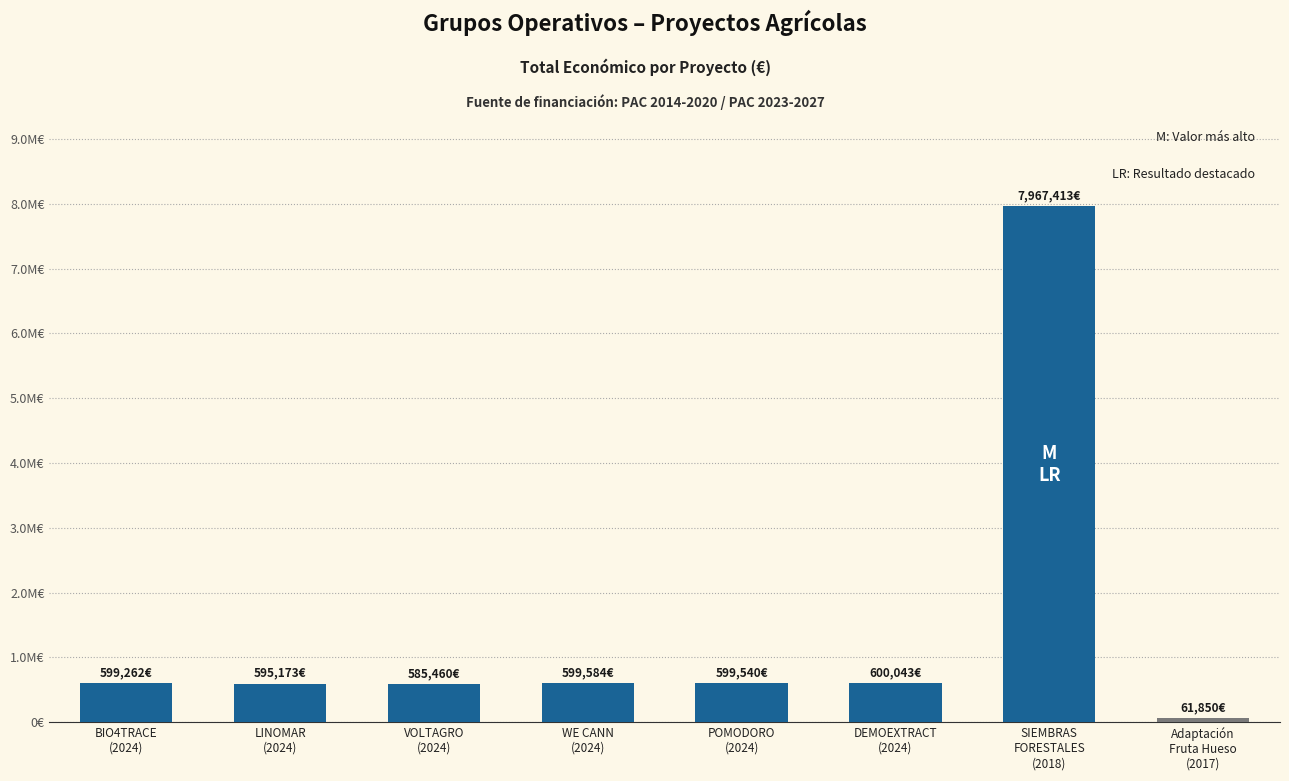

At which category does the chart reach its minimum across all series?

Adaptación
Fruta Hueso
(2017)